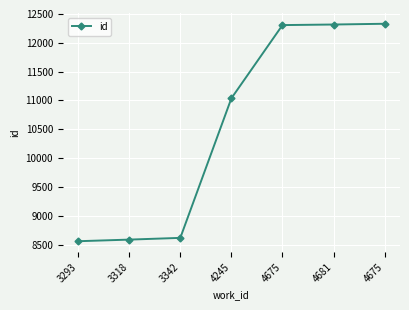

How many data points are less than 11037?

3